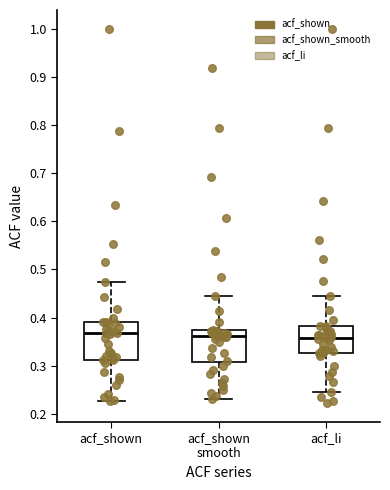

Reading left to right, read every box against the y-axis: the position of its median line, the range the box covers, and the ends of its whiskers. The values are not printed on the chart, so give them approximately, as read against the axis.

acf_shown: median 0.37, box 0.31 to 0.39, whiskers 0.23 to 0.47
acf_shown smooth: median 0.36, box 0.31 to 0.37, whiskers 0.23 to 0.44
acf_li: median 0.36, box 0.33 to 0.38, whiskers 0.25 to 0.45